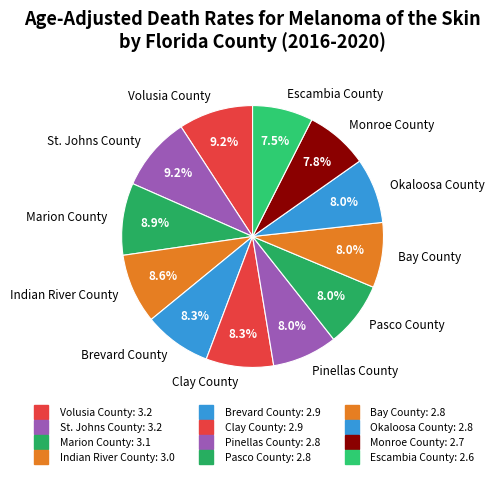

What is the ratio of the value at Pasco County to the value at Bay County?

1.0